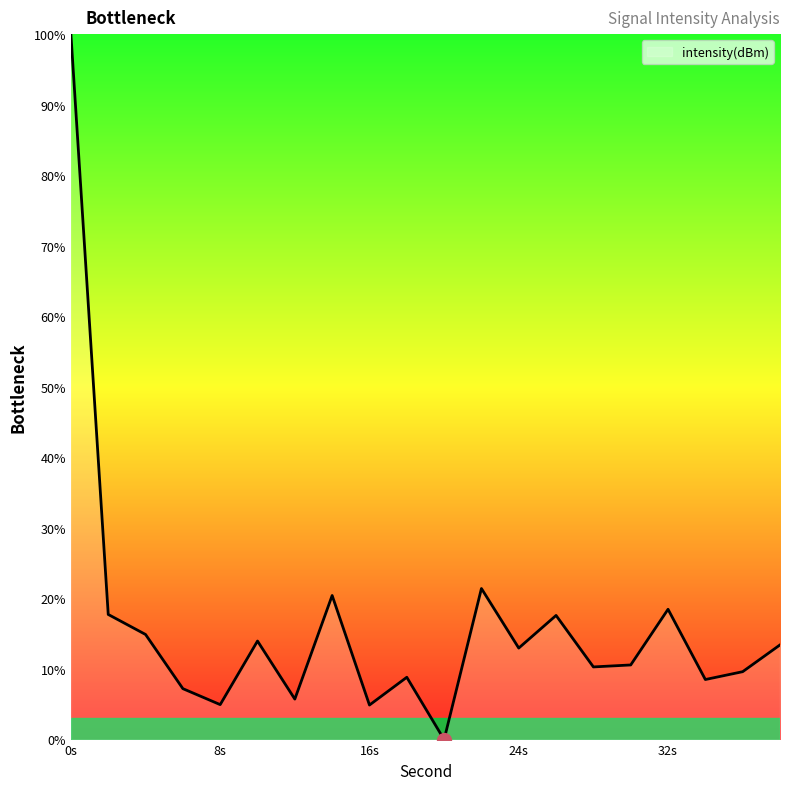

What is the maximum value shown in the chart?

100.0